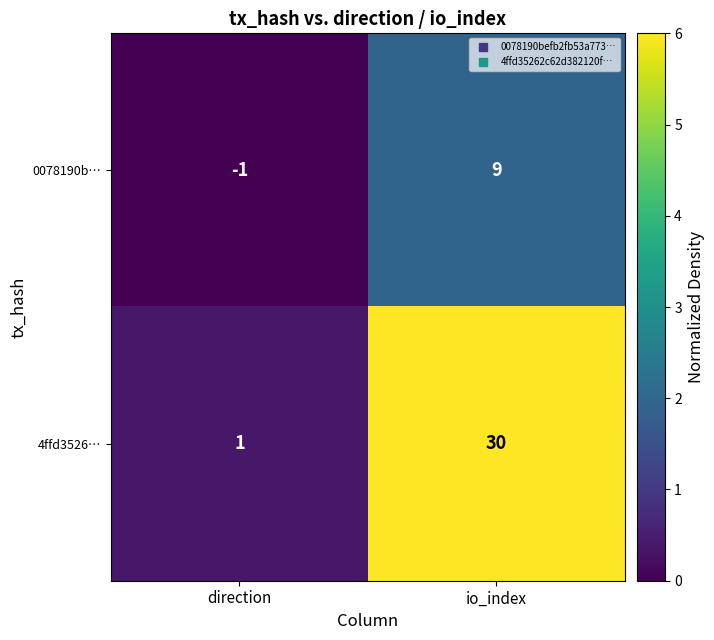

Reading left to right, transcribe all the data shown in this chart.

0078190b…: -1	9
4ffd3526…: 1	30